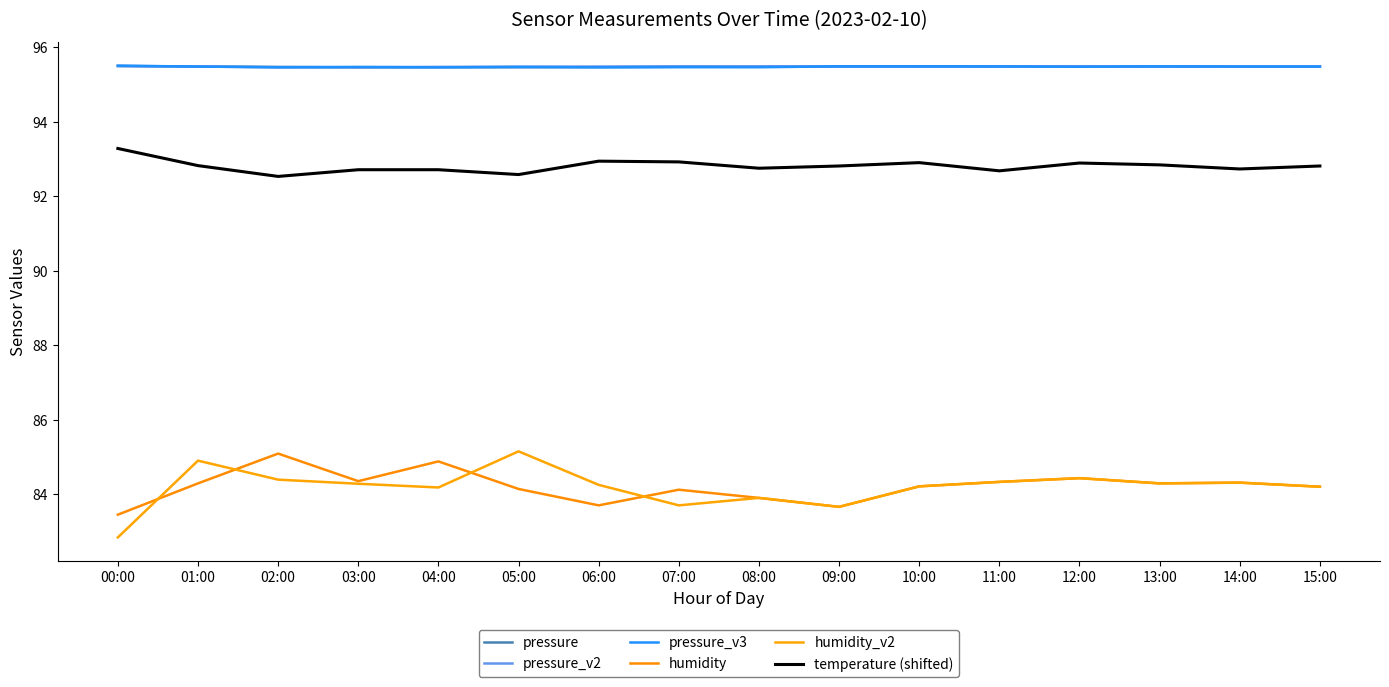

Rank the series by their maximum value, from highest to lowest.

pressure_v3, pressure_v2, pressure, temperature (shifted), humidity_v2, humidity